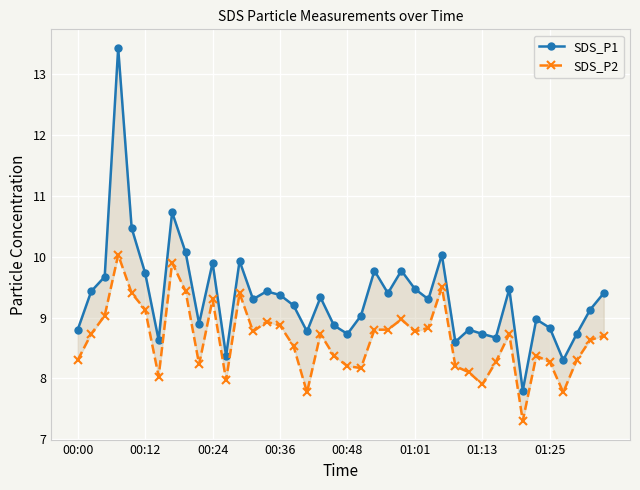

Which series changed the most between 00:48 and 23?

SDS_P1